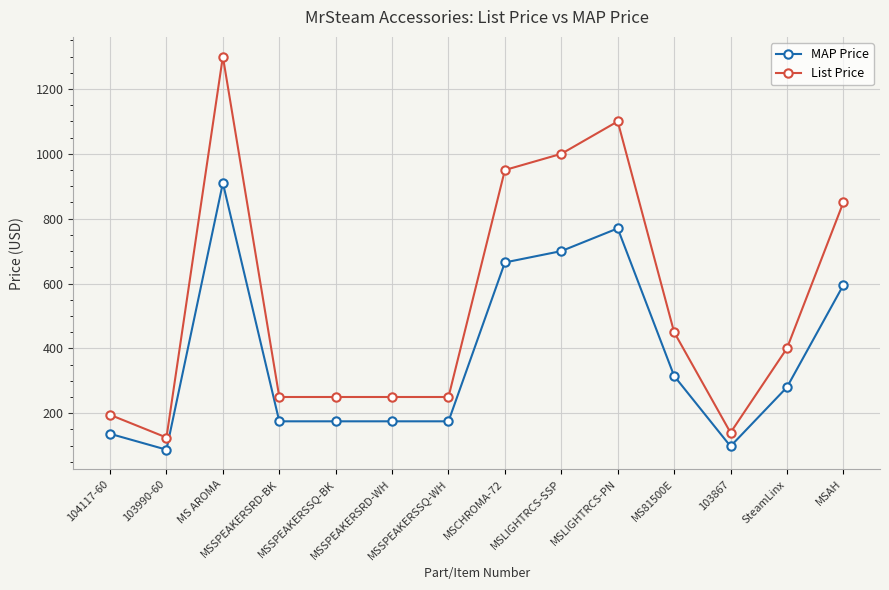

At how many categories does at least one series exceed 386?

7